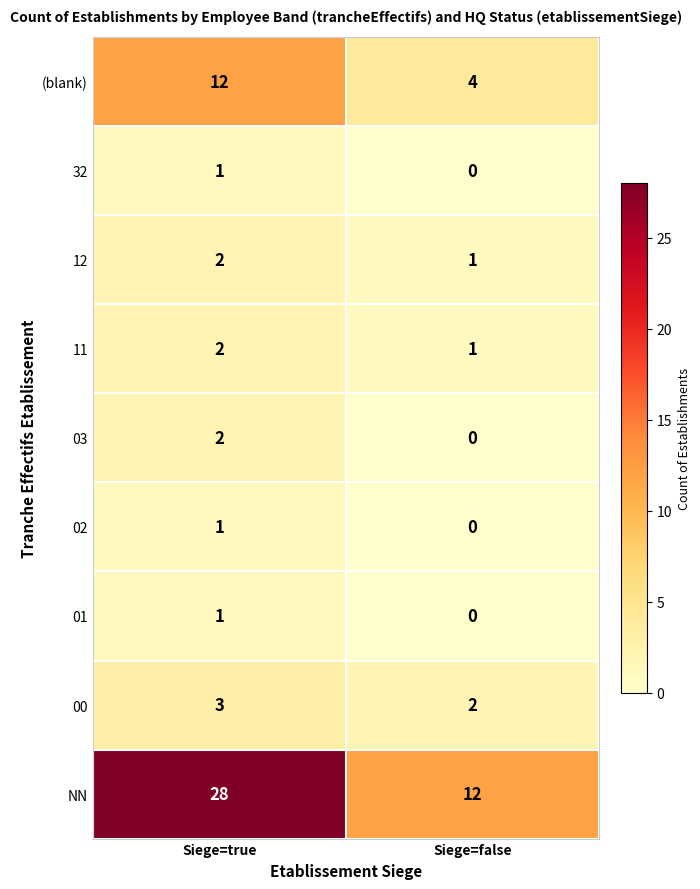

Rank the categories by 00 value from lowest to highest.

Siege=false, Siege=true